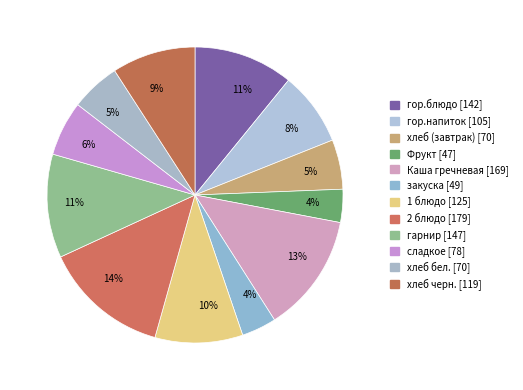

Which category has the biggest portion of the pie?

2 блюдо